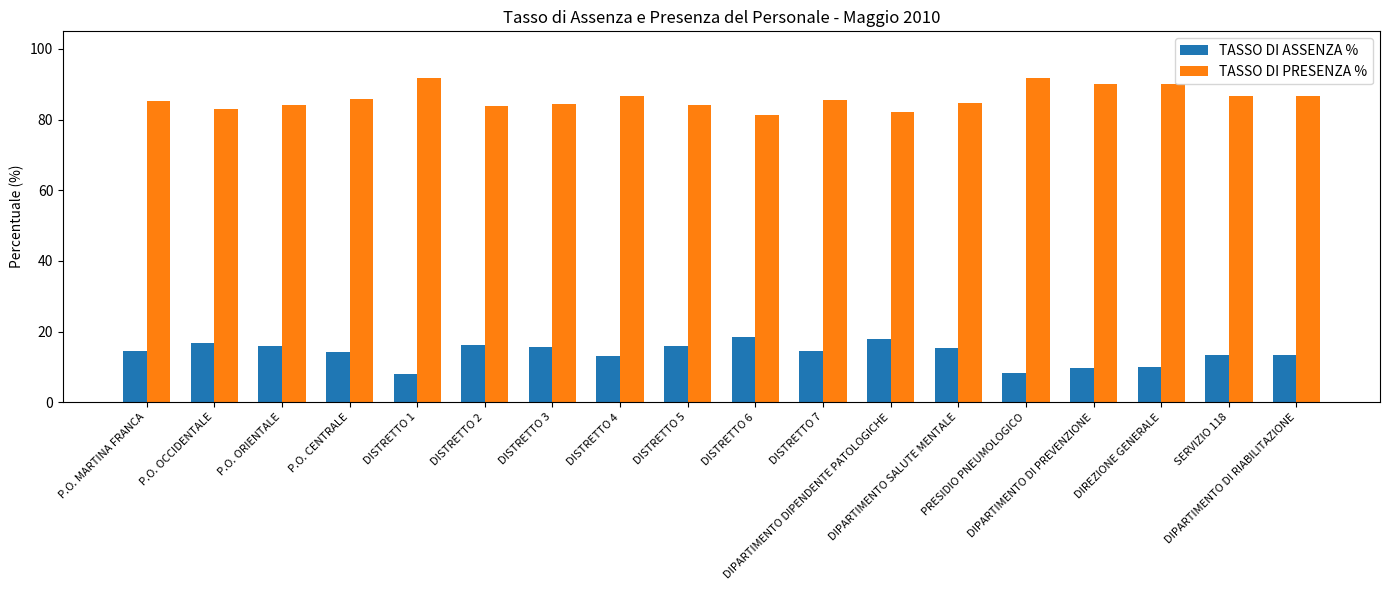

Is the value of TASSO DI PRESENZA % at SERVIZIO 118 greater than the value of TASSO DI ASSENZA % at DISTRETTO 4?

Yes